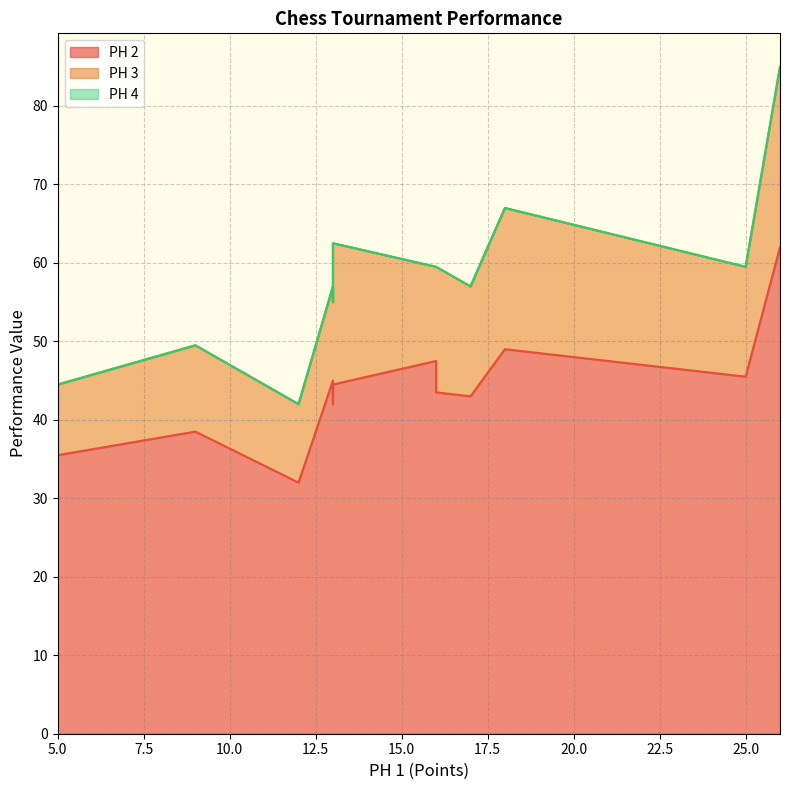

Between 16 and 13, which is larger?

13